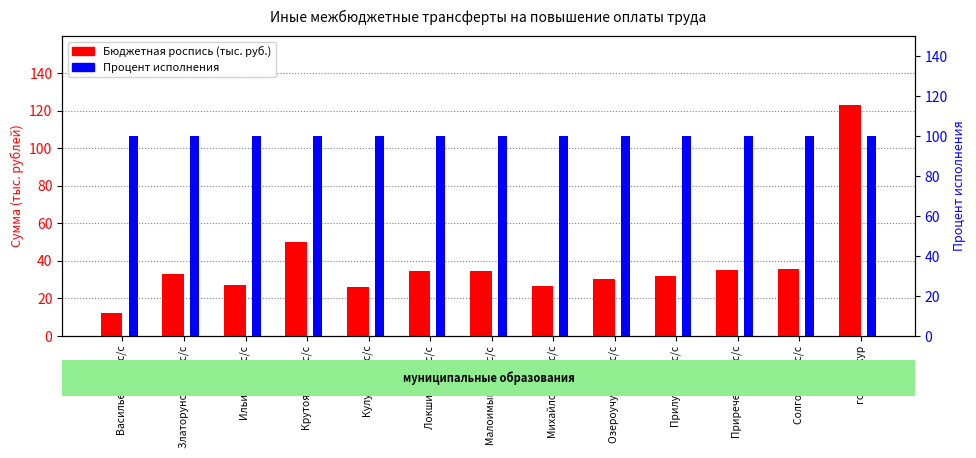

Is it true that Бюджетная роспись equals 51.3 at Приреченский с/с?

False